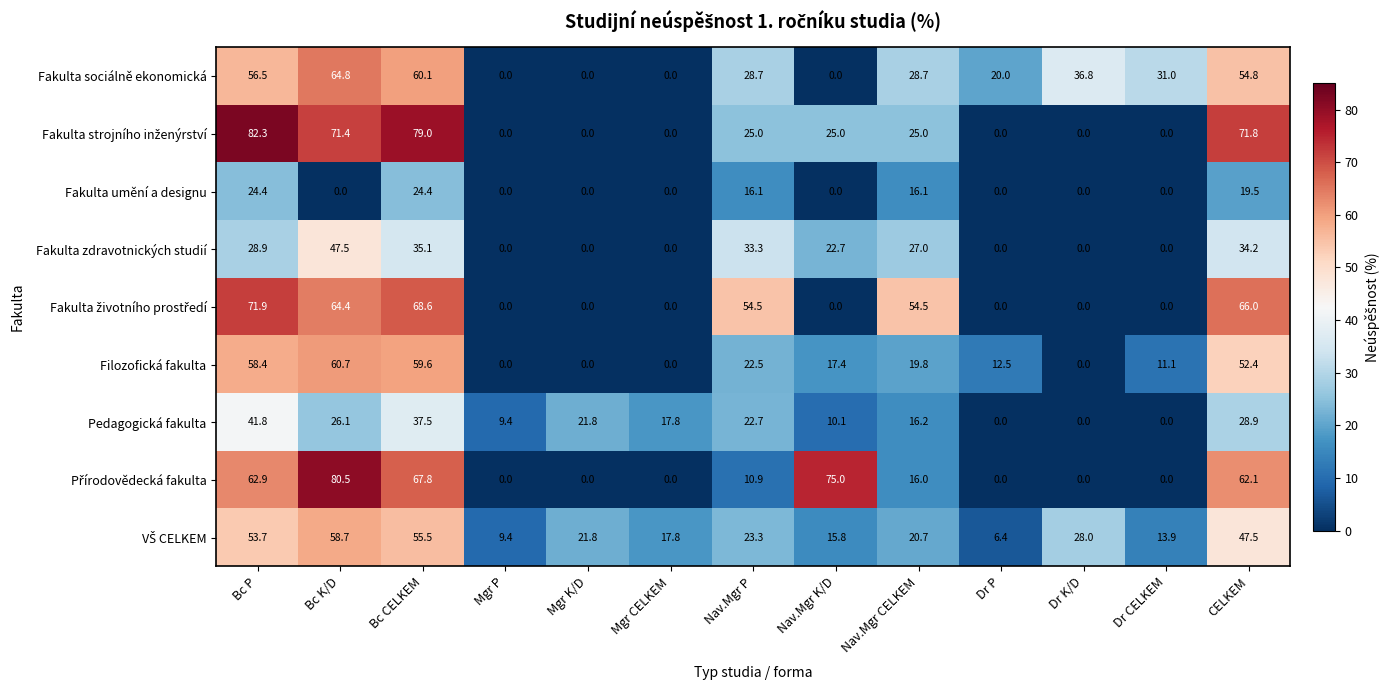

At how many categories does at least one series exceed 3?

13